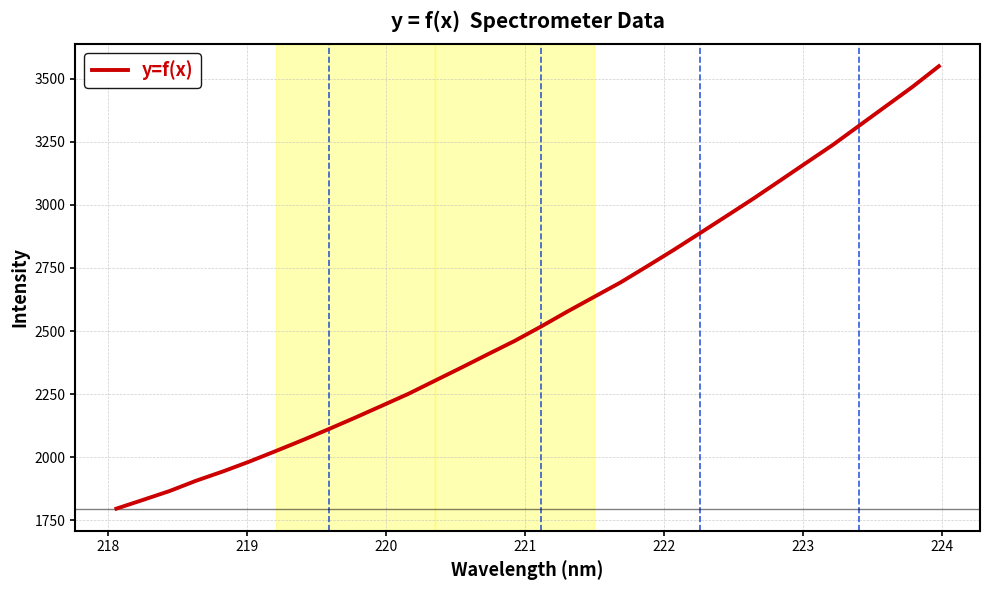

What is the smallest value displayed?

1796.0